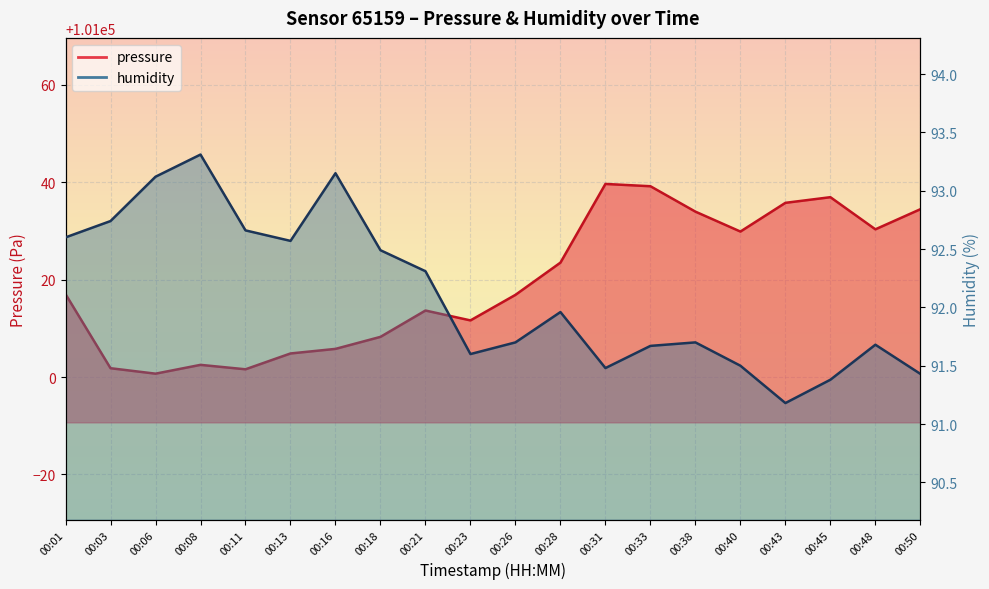

In humidity, how many points are lower than both neighbors (excluding endpoints)?

4